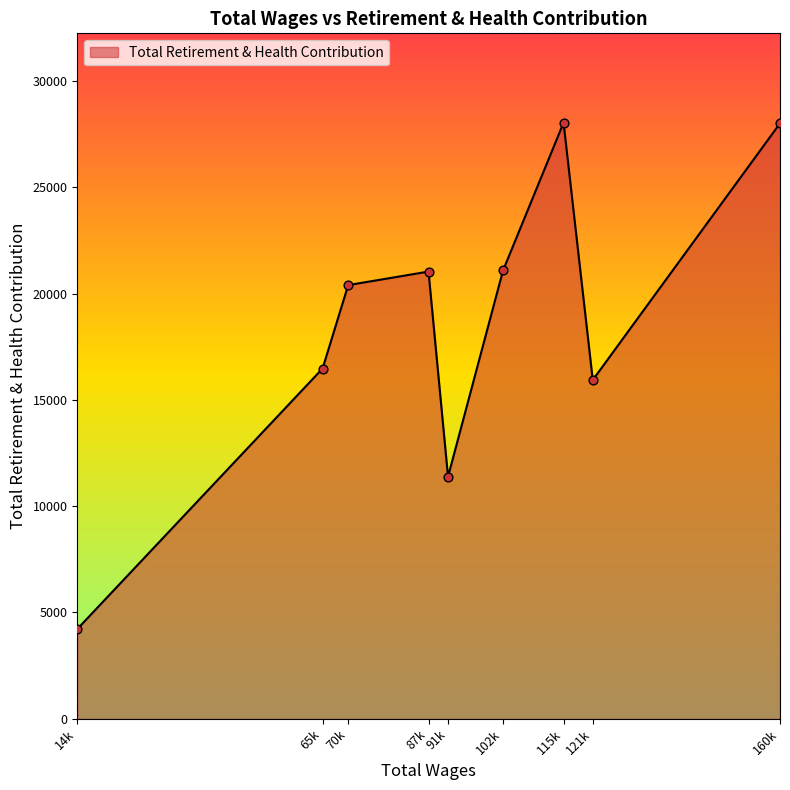

Which has a higher value, 70k or 91k?

70k